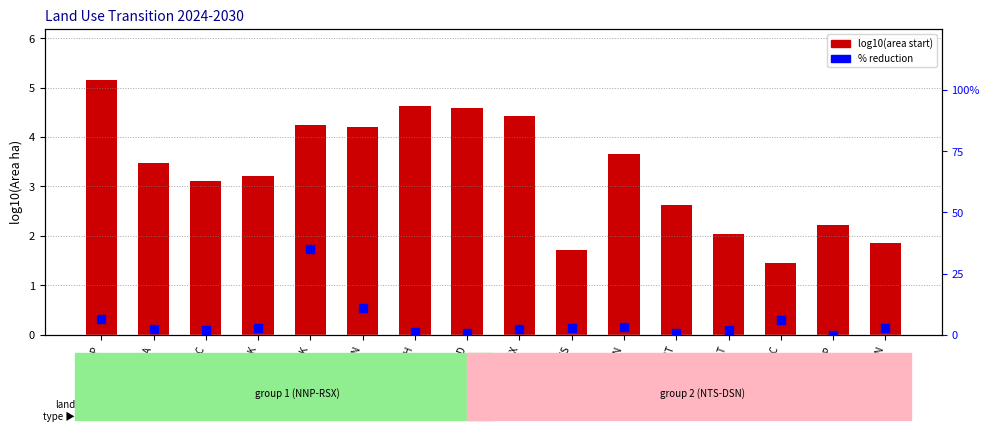

At how many categories does at least one series exceed 34?

1